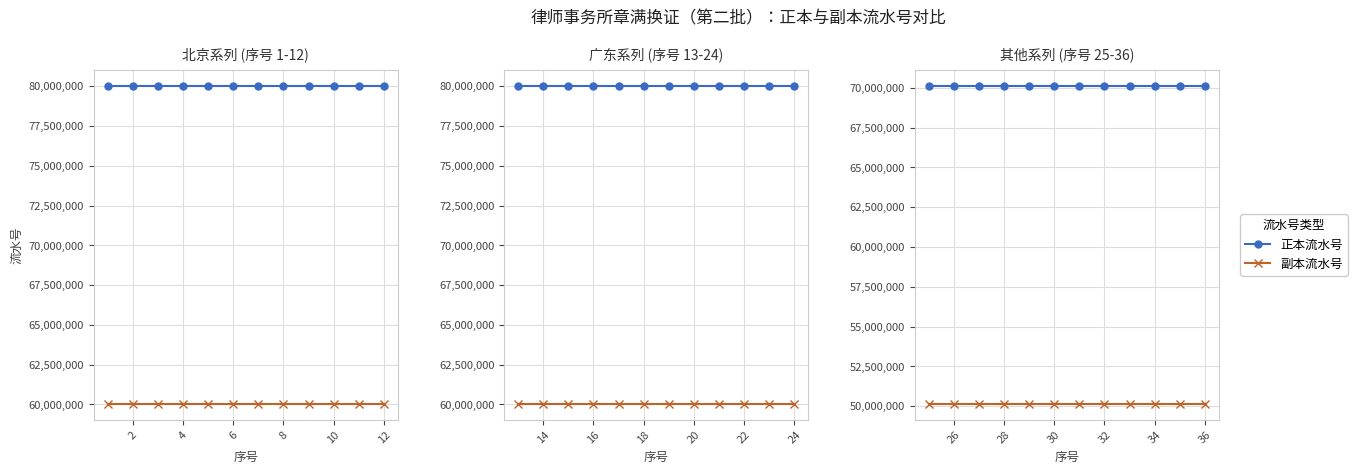

How many lines are shown in the chart?

2